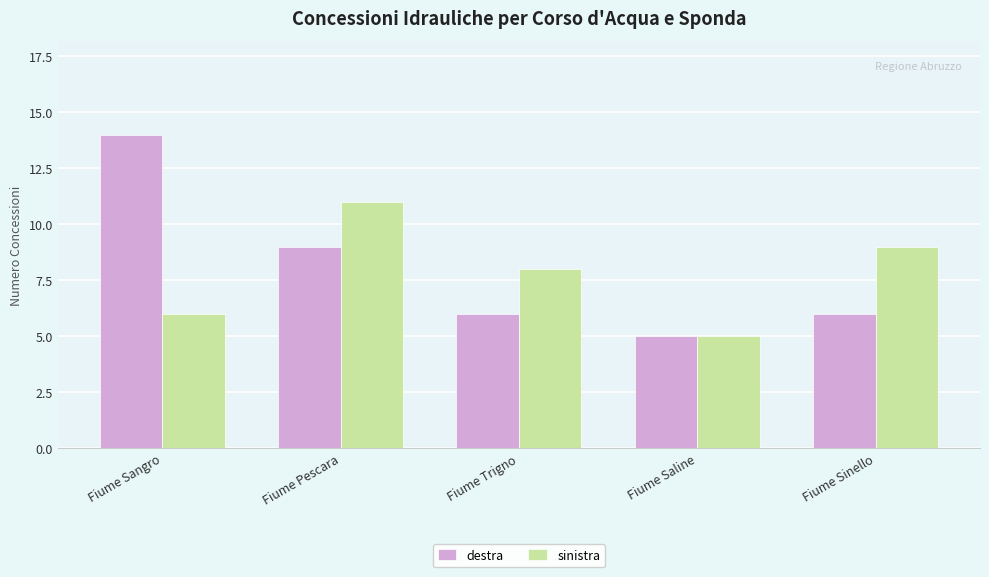

What is the total value across all series at Fiume Sangro?

20